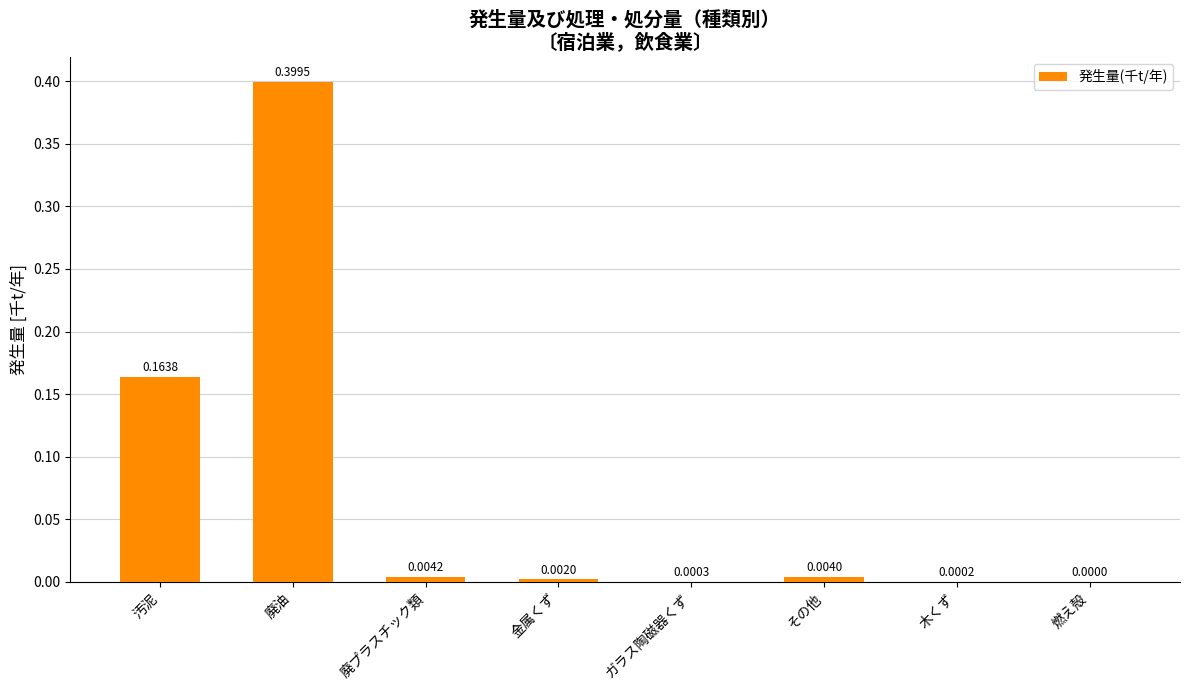

Which category has the highest value across all series?

廃油